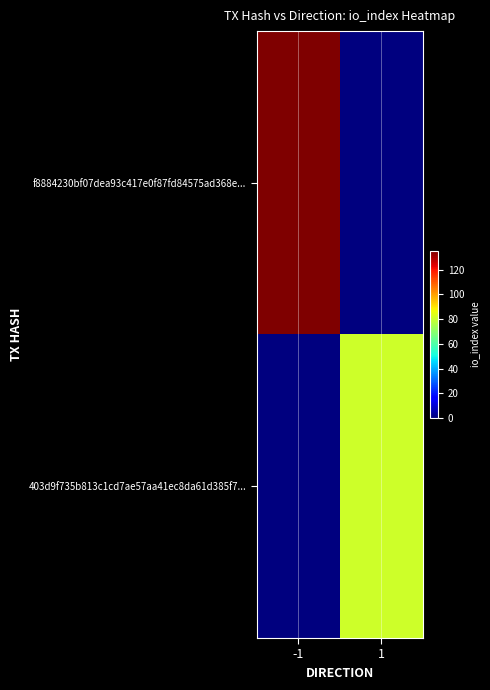

Which has a higher value, -1 or 1?

-1